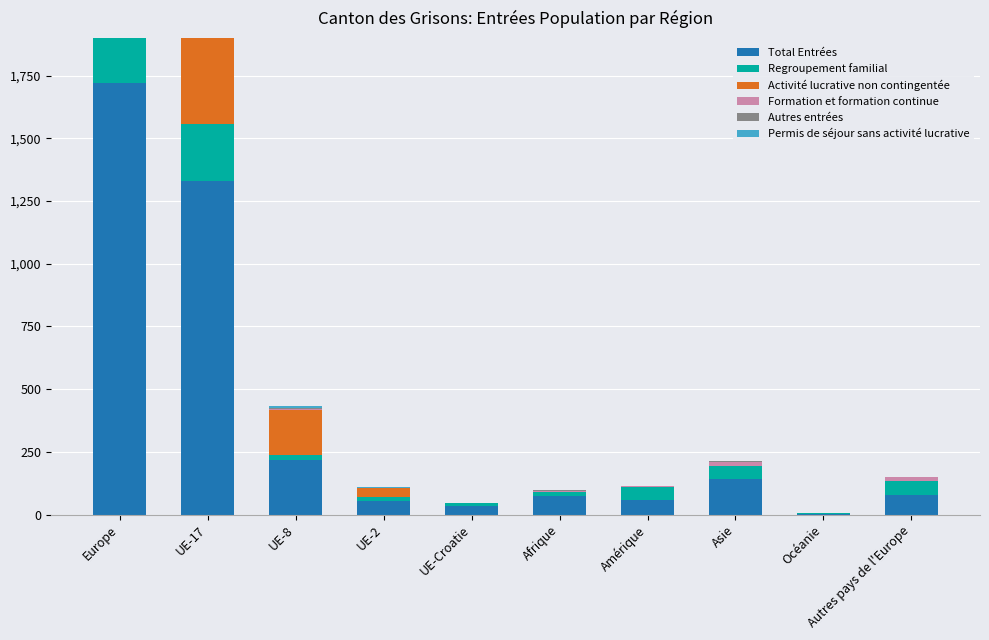

What is the average value of the Autres entrées series?

6